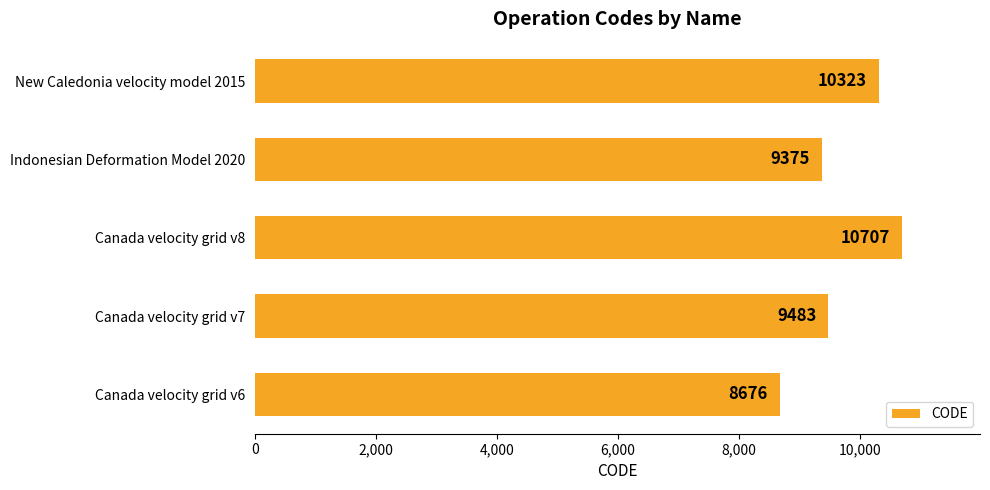

Reading bottom to top, extract all data points from this chart.

8676	9483	10707	9375	10323